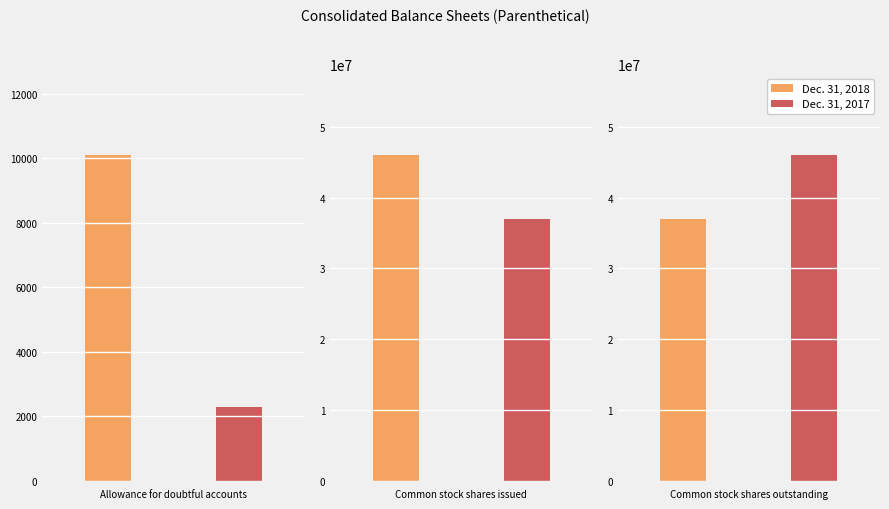

Reading left to right, what are all the values shown in this chart?

Dec. 31, 2018: 10104	45998053	37025140
Dec. 31, 2017: 2280	37025140	45998053